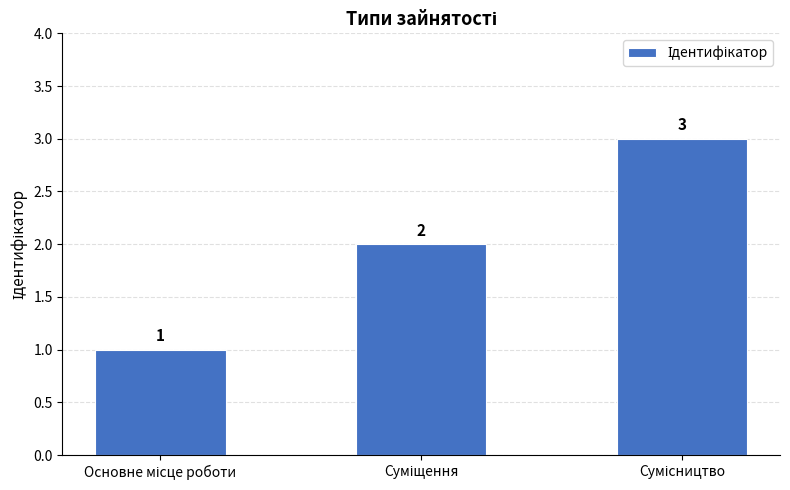

What is the value of the 2nd bar from the left?

2